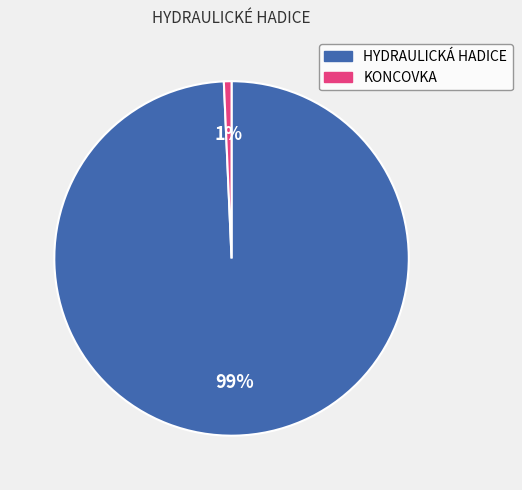

To the nearest percent, what portion does KONCOVKA represent?

1%